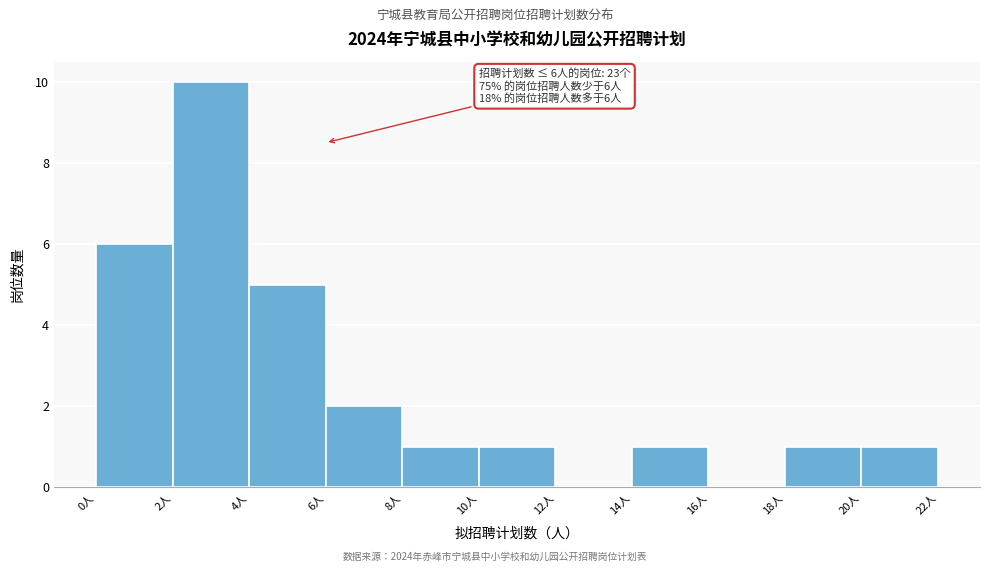

Which range on the x-axis has the tallest bar?

2 to 4